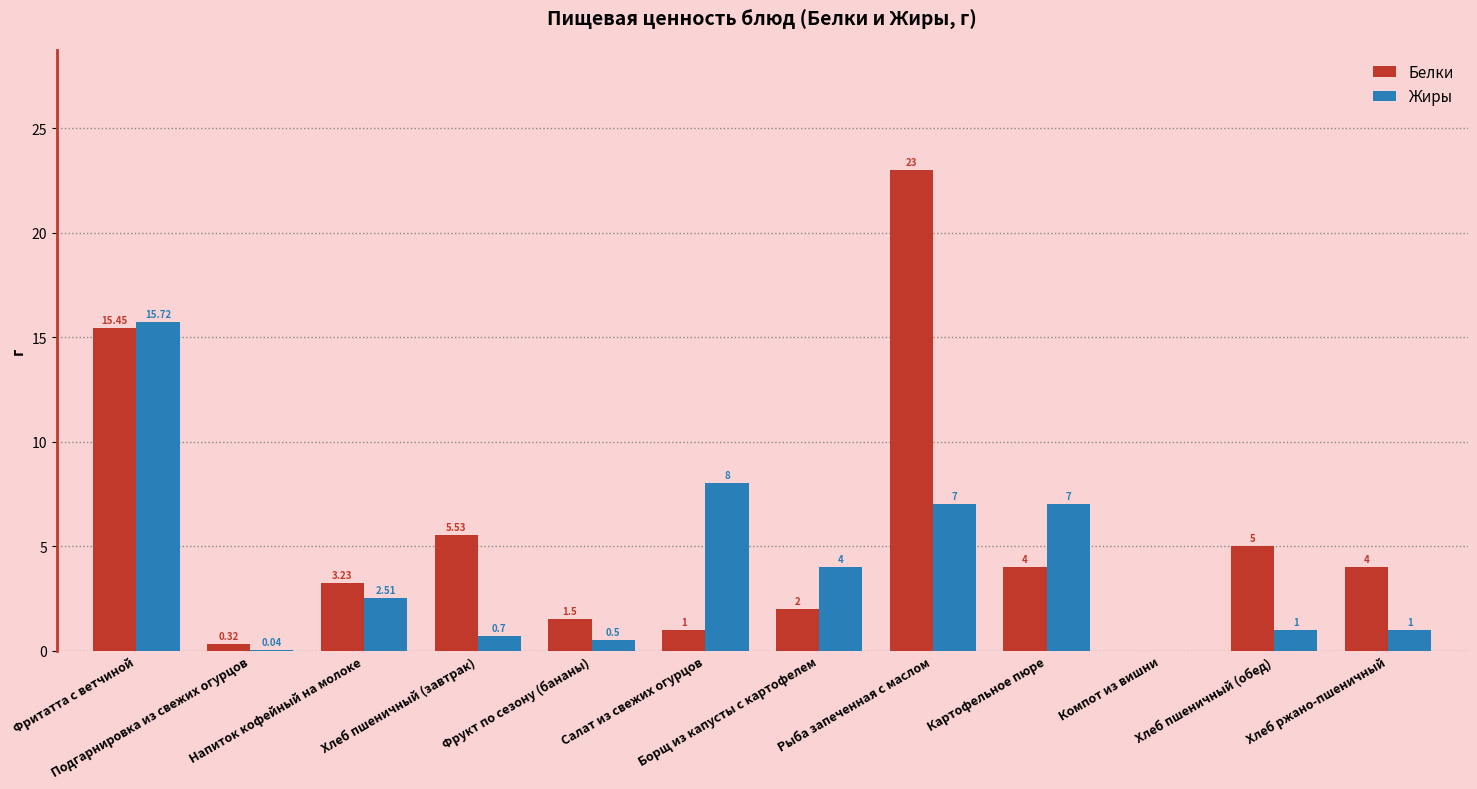

Which series has the largest range (max minus min)?

Белки